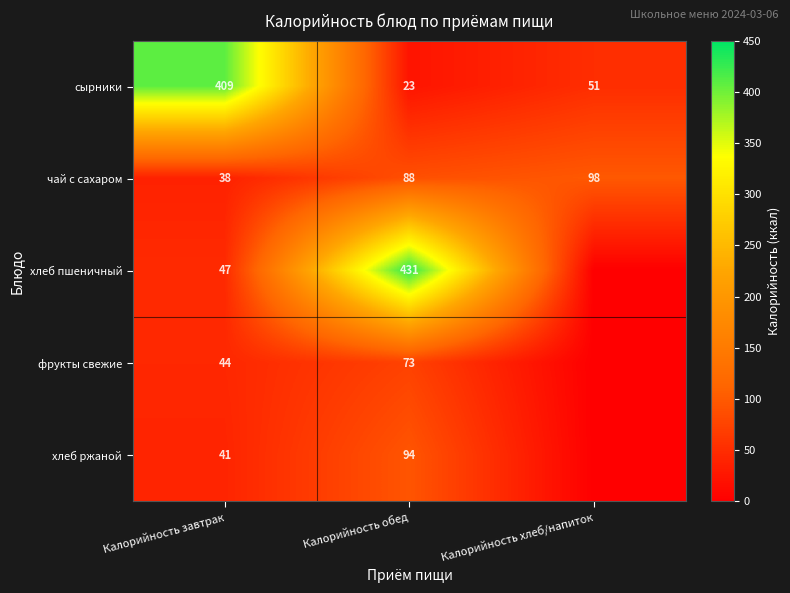

At Калорийность завтрак, list the series in order from largest to smallest.

сырники, хлеб пшеничный, фрукты свежие, хлеб ржаной, чай с сахаром